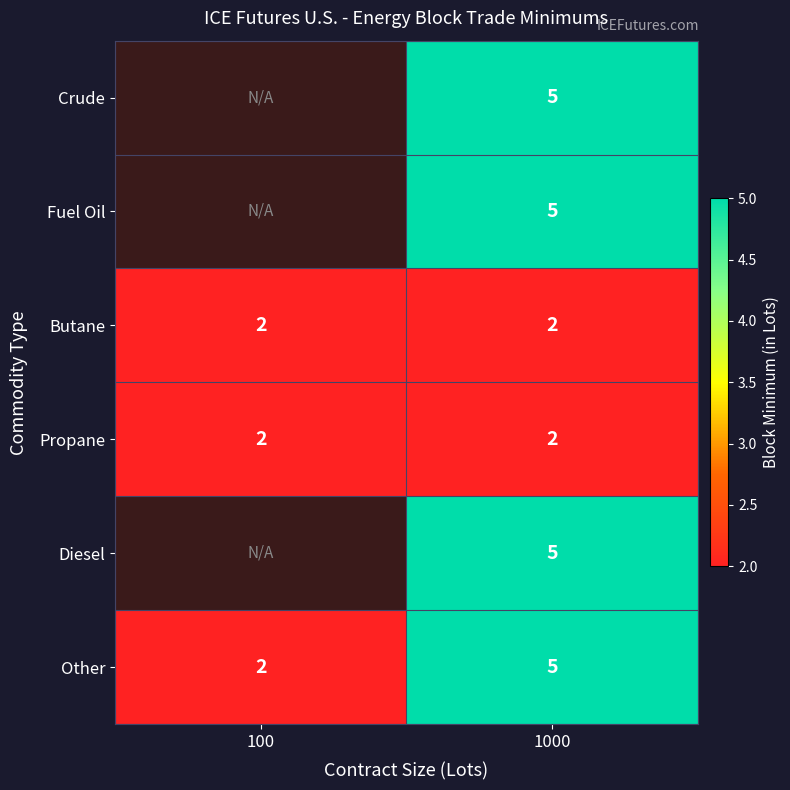

Is it true that Propane equals 2 at 1000?

True